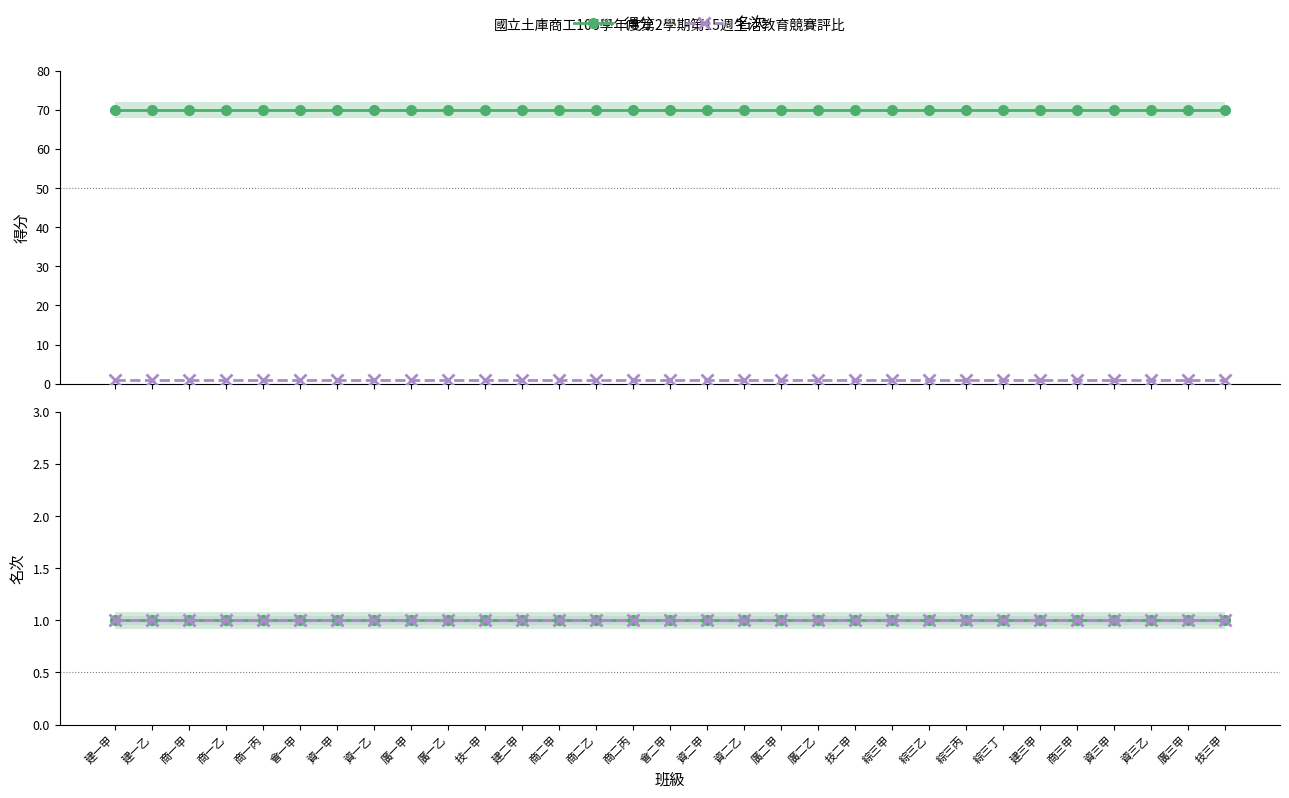

What is the highest value of the 名次(site-explicit) series?

1